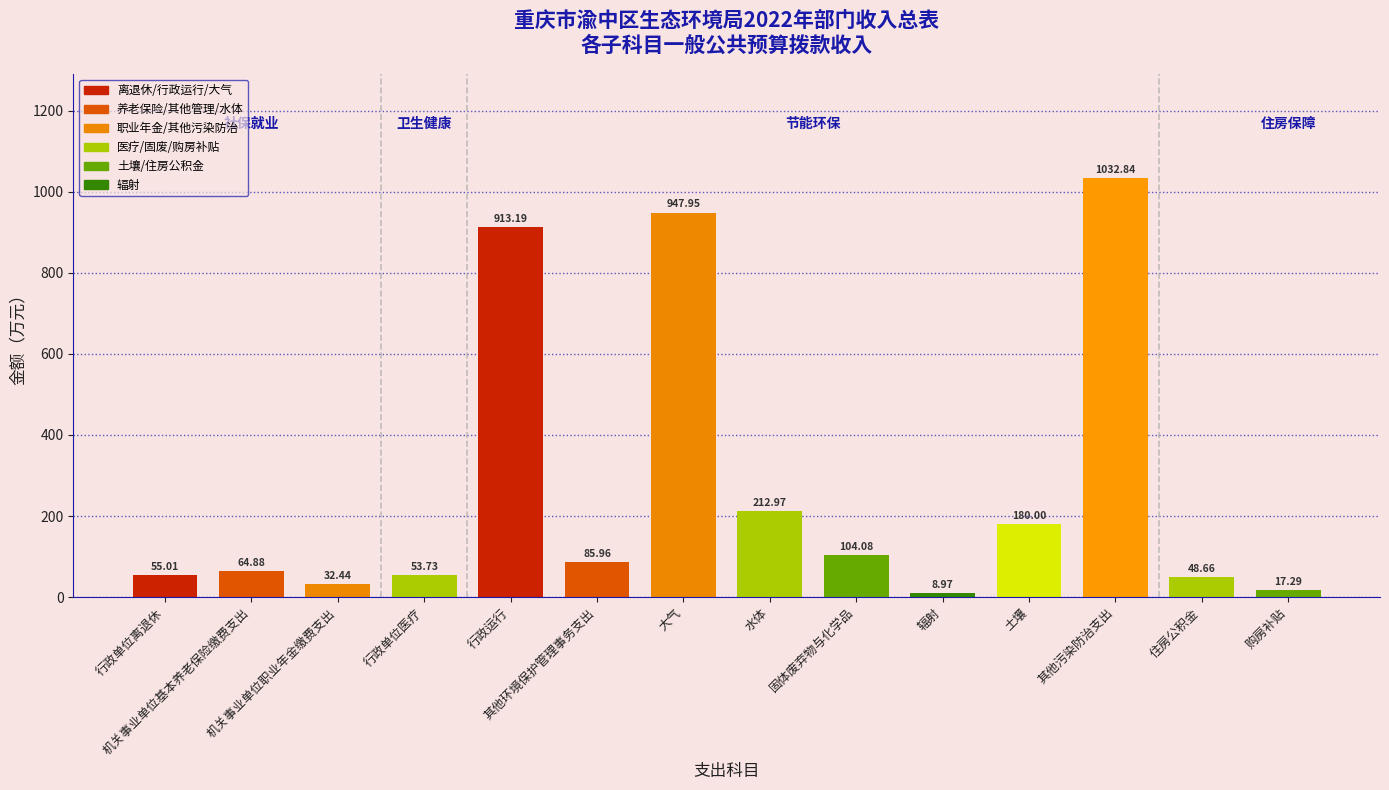

Where is the data nearest to the value 520?

水体